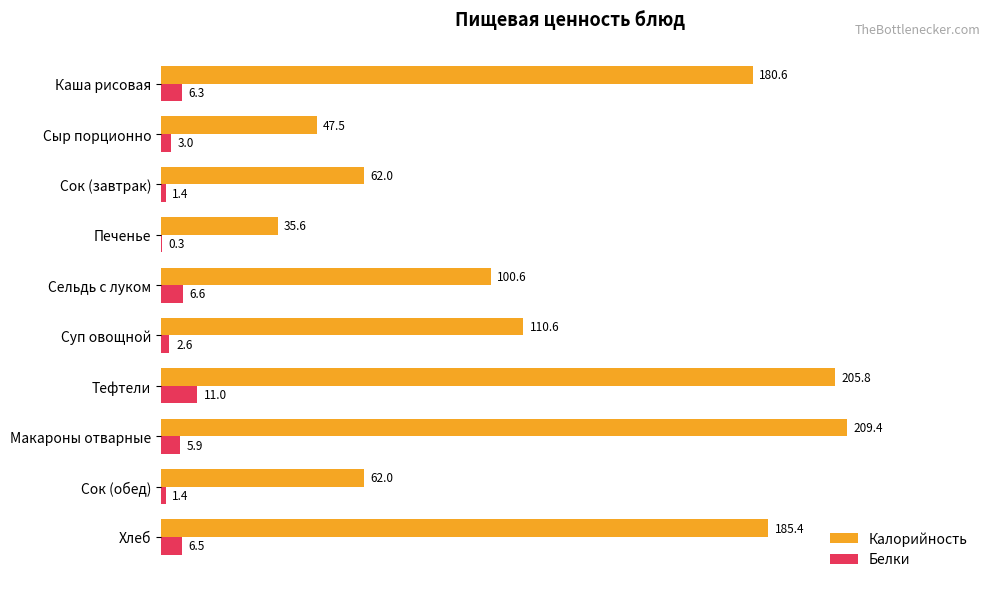

How many values in the Калорийность series exceed 110?

5